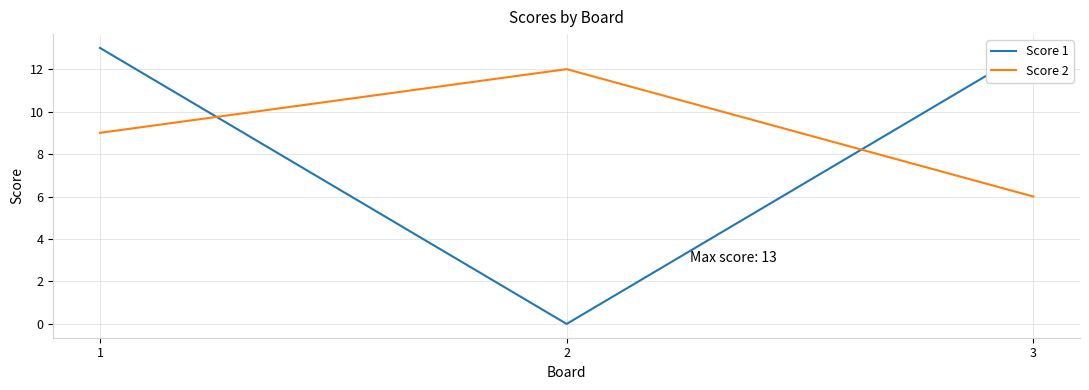

Rank the series by their average value, from highest to lowest.

Score 2, Score 1